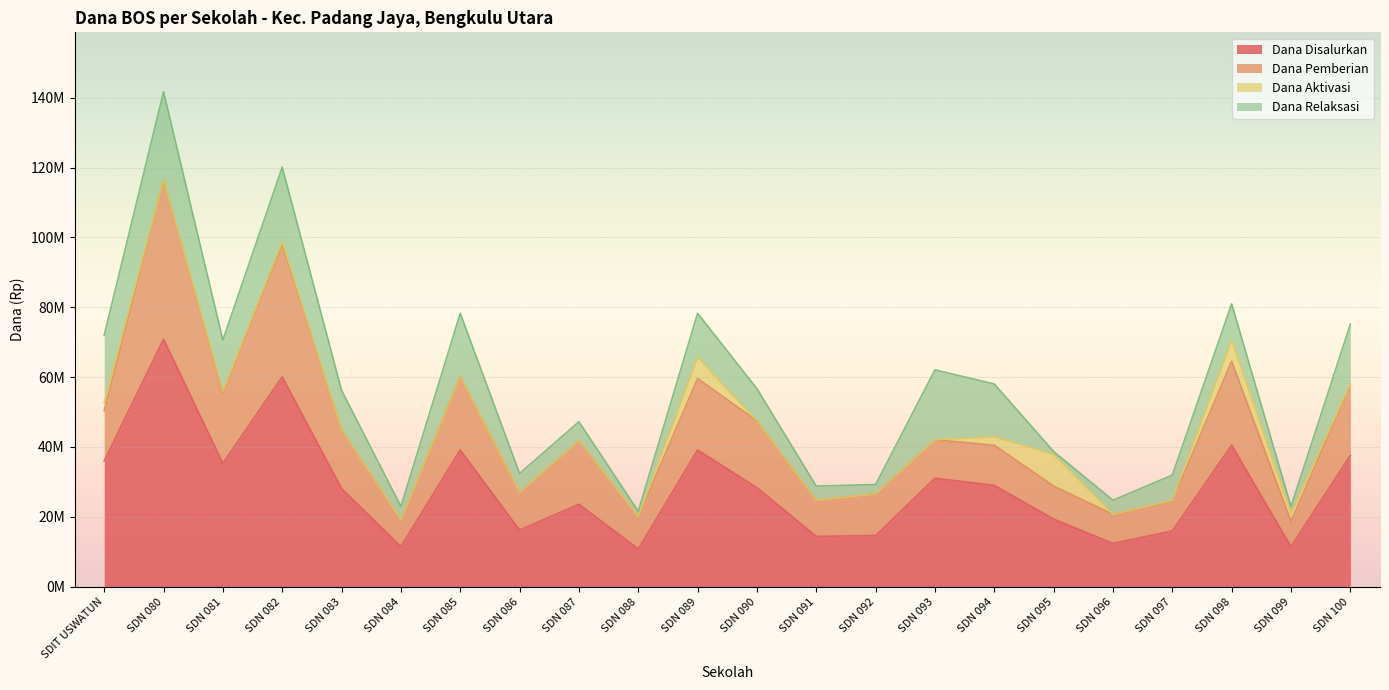

Where is the first local maximum for Dana Relaksasi?

SDN 080